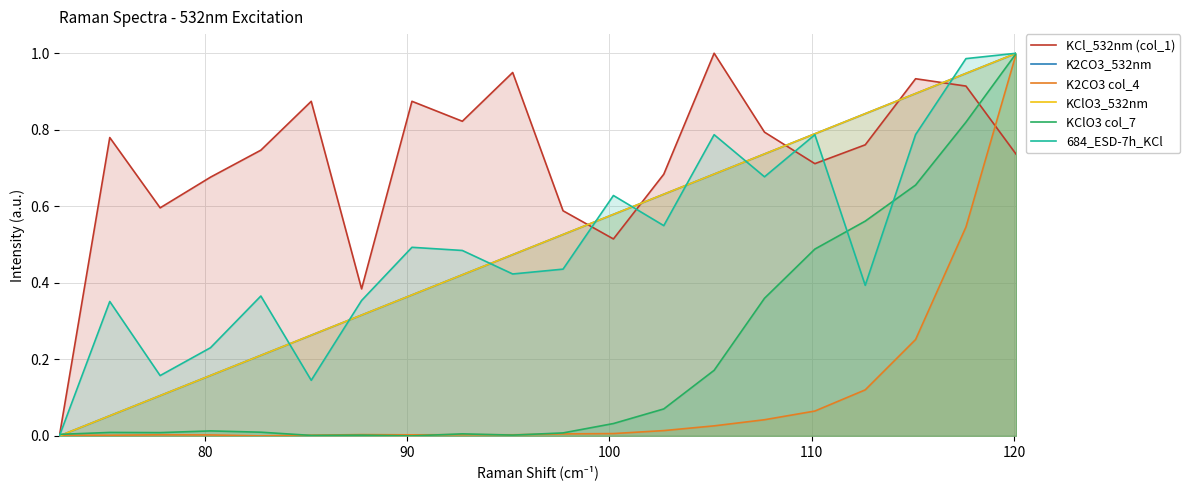

Reading left to right, extract all data points from this chart.

KCl_532nm (col_1): 0.0	0.8	0.6	0.7	0.7	0.9	0.4	0.9	0.8	0.9	0.6	0.5	0.7	1.0	0.8	0.7	0.8	0.9	0.9	0.7
K2CO3_532nm: 0.0	0.1	0.1	0.2	0.2	0.3	0.3	0.4	0.4	0.5	0.5	0.6	0.6	0.7	0.7	0.8	0.8	0.9	0.9	1.0
K2CO3 col_4: 0.0	0.0	0.0	0.0	0.0	0.0	0.0	0.0	0.0	0.0	0.0	0.0	0.0	0.0	0.0	0.1	0.1	0.3	0.5	1.0
KClO3_532nm: 0.0	0.1	0.1	0.2	0.2	0.3	0.3	0.4	0.4	0.5	0.5	0.6	0.6	0.7	0.7	0.8	0.8	0.9	0.9	1.0
KClO3 col_7: 0.0	0.0	0.0	0.0	0.0	0.0	0.0	0.0	0.0	0.0	0.0	0.0	0.1	0.2	0.4	0.5	0.6	0.7	0.8	1.0
684_ESD-7h_KCl: 0.0	0.4	0.2	0.2	0.4	0.1	0.4	0.5	0.5	0.4	0.4	0.6	0.5	0.8	0.7	0.8	0.4	0.8	1.0	1.0